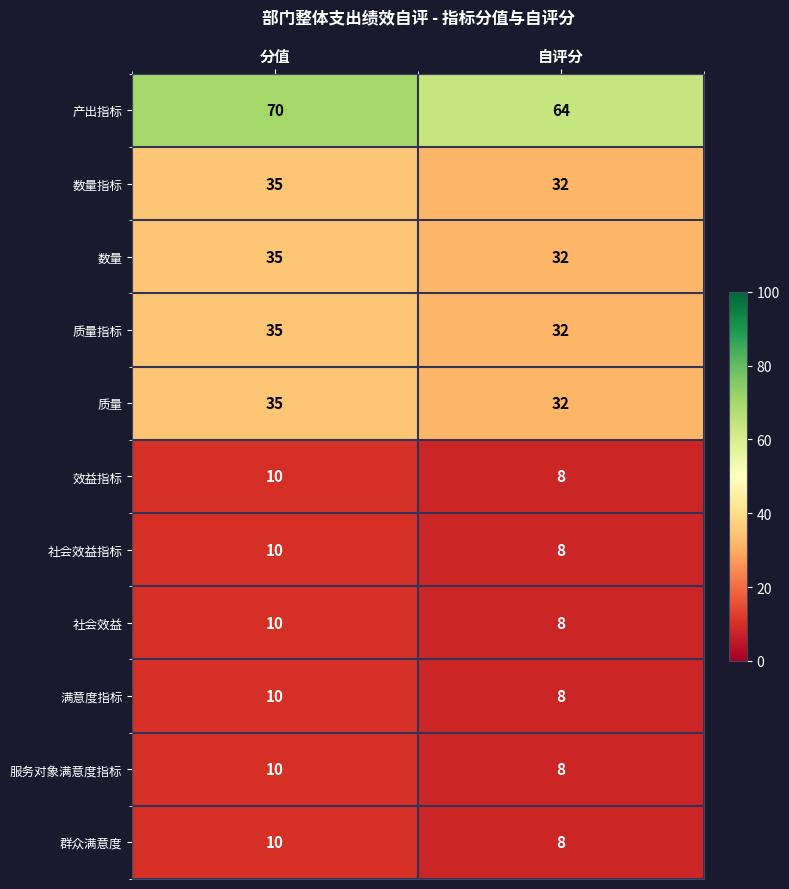

What is the average value of the 效益指标 series?

9